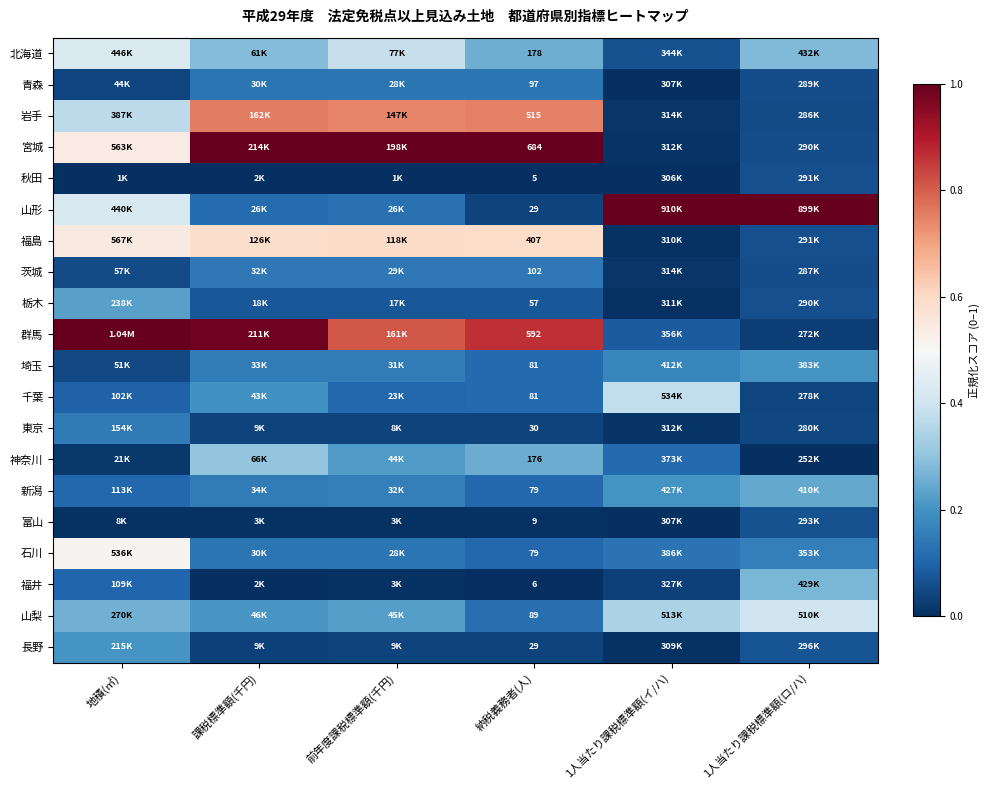

The value of 宮城 at 1人当たり課税標準額(ロ/ハ) is 0.1. True or false?

False